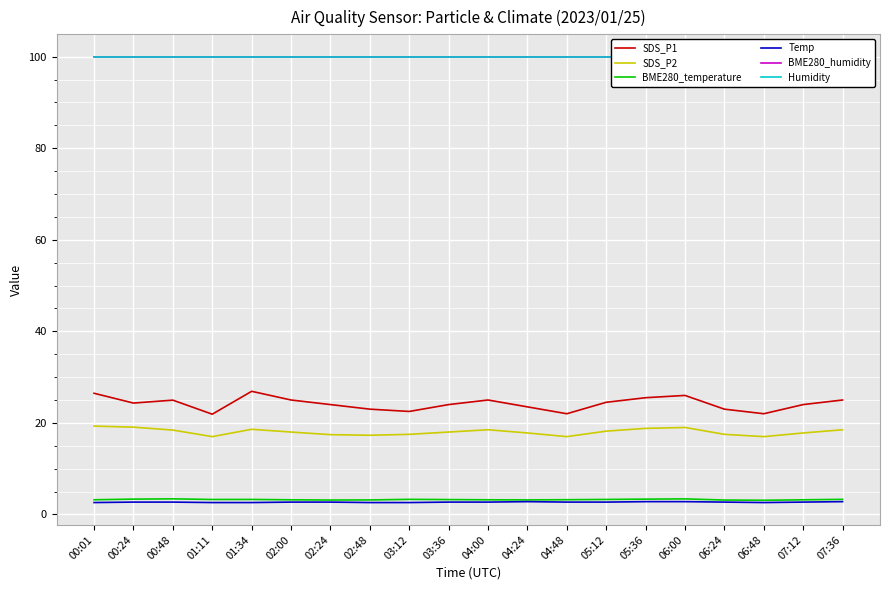

True or false: BME280_humidity and BME280_temperature cross at least once.

False